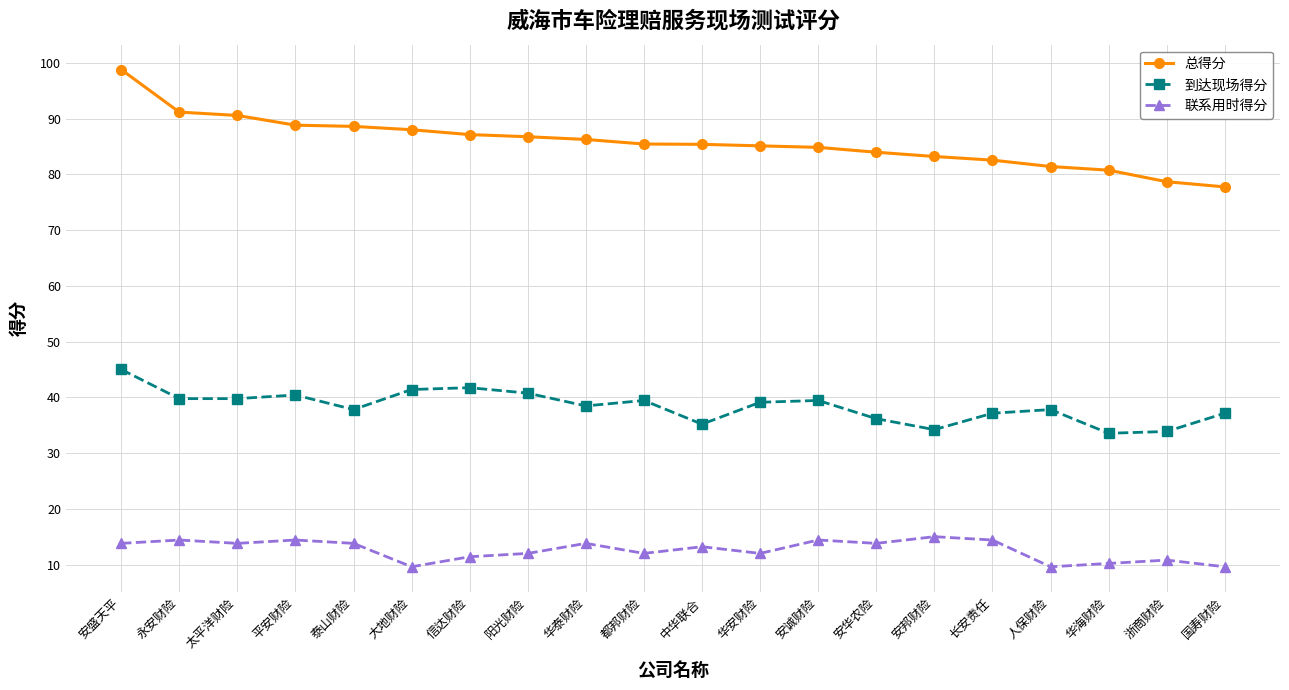

Is the value of 总得分 at 永安财险 greater than the value of 联系用时得分 at 华海财险?

Yes